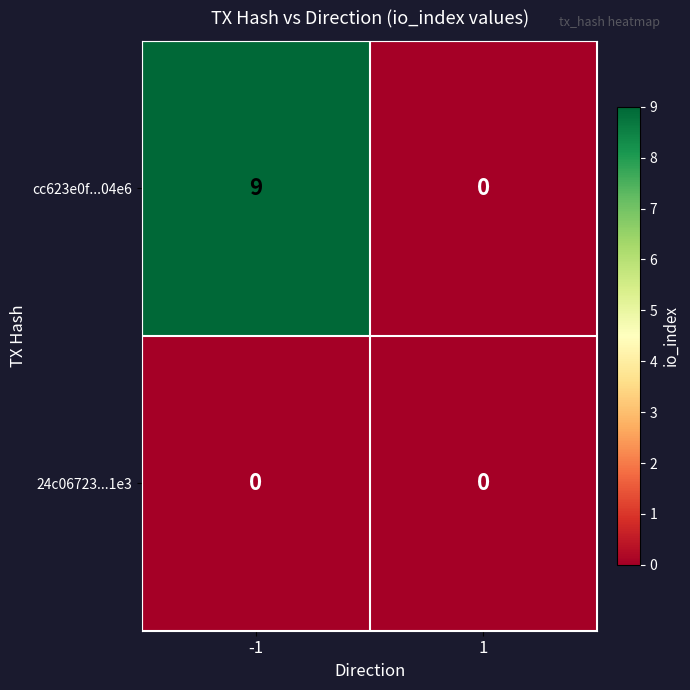

Which series has the widest spread of values?

cc623e0f...04e6